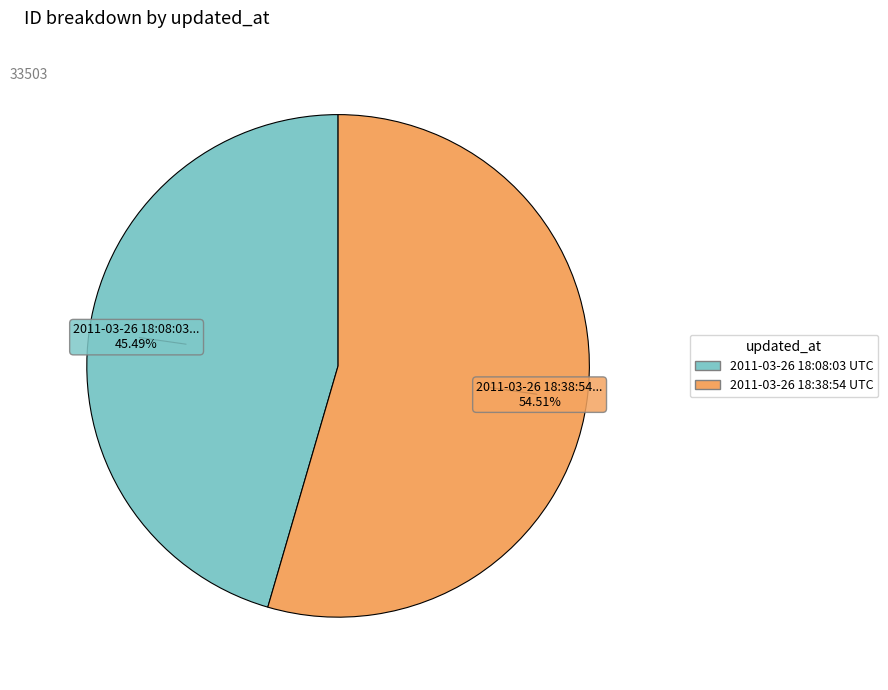

Count the number of slices in the pie.

2